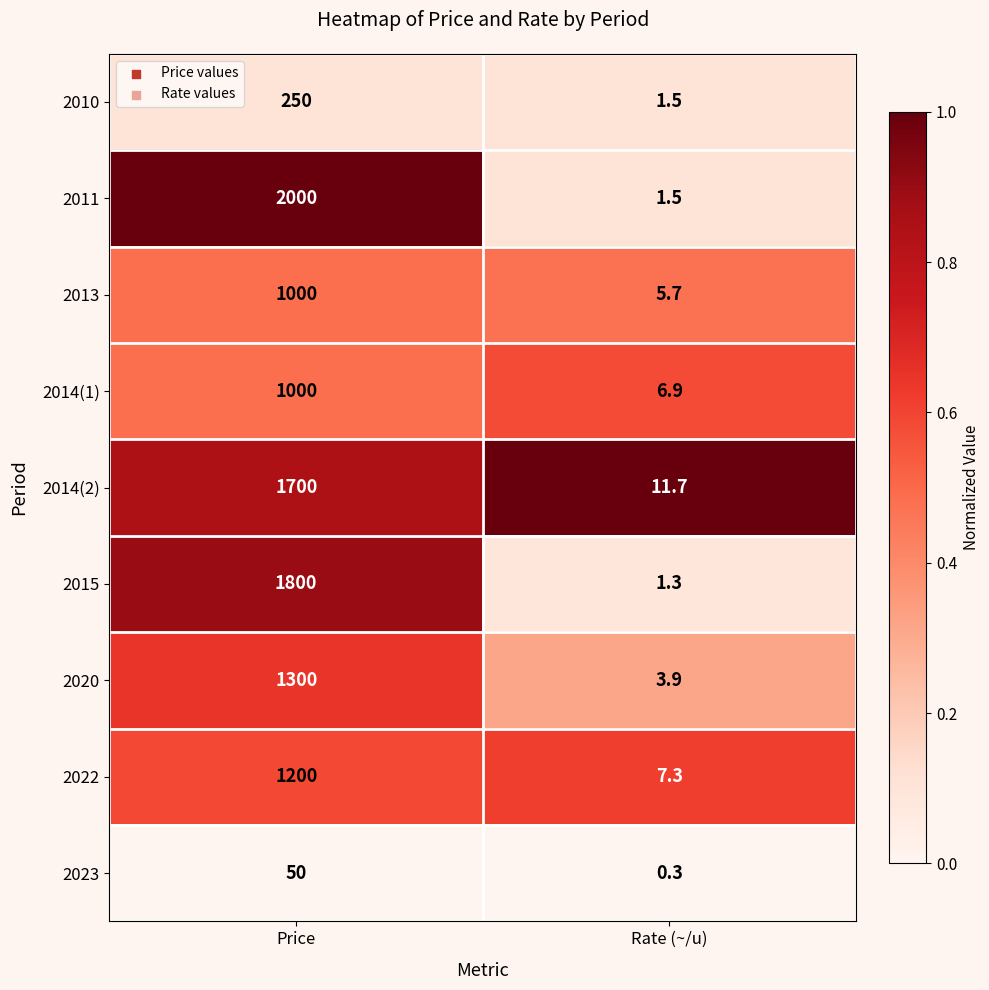

The 2014(2) series shows 11.7 at Rate (~/u). True or false?

True